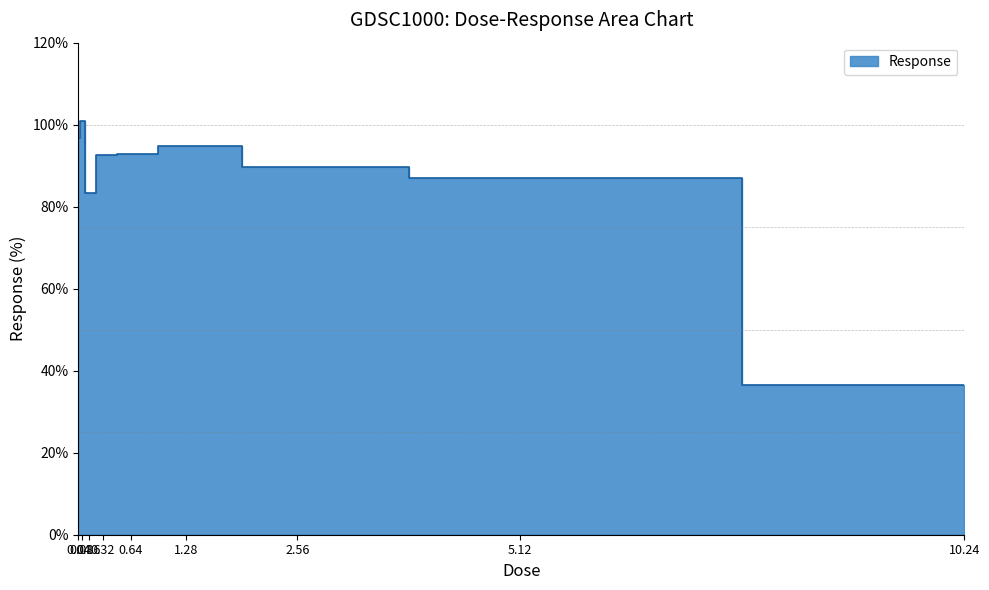

True or false: the data shows 92.9 at 0.64.

True